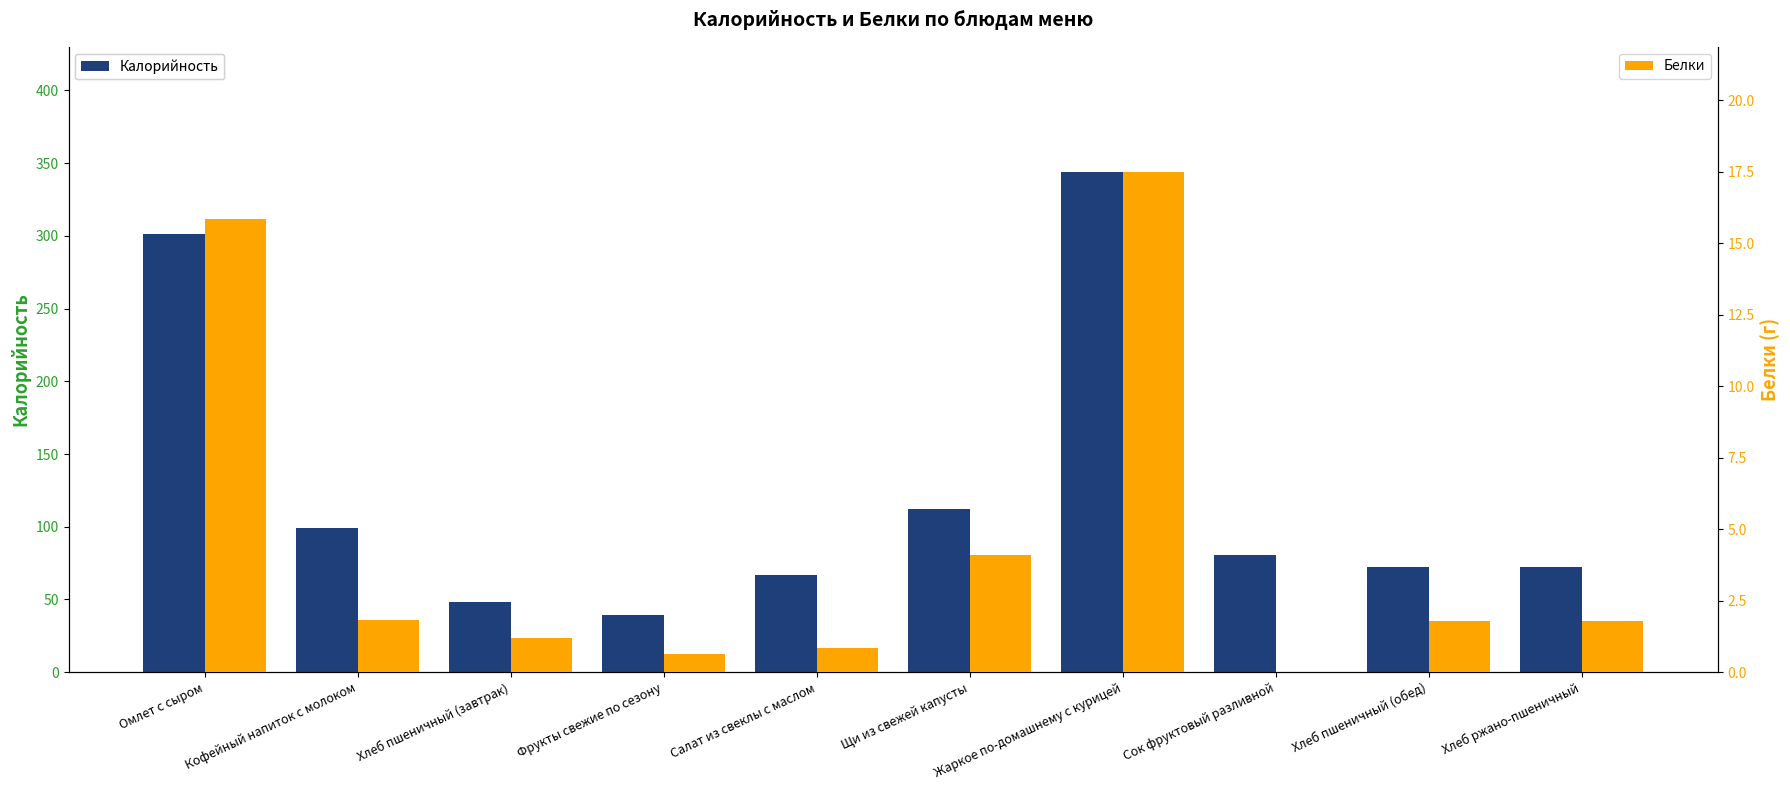

List the series in order of their overall mean, highest first.

Калорийность, Белки